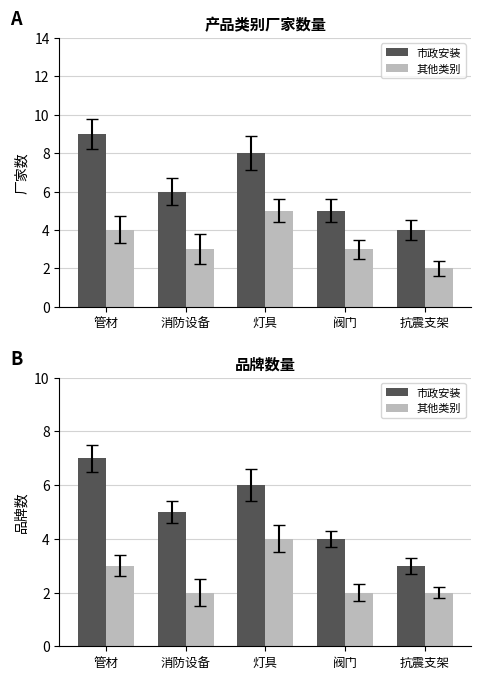

Which series has the widest spread of values?

市政安装